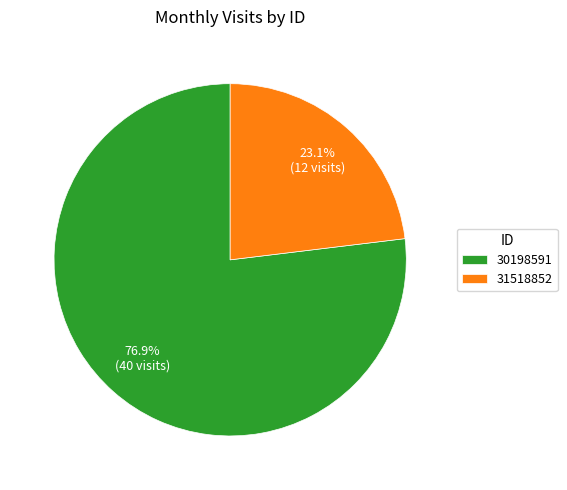

Approximately how many times larger is the value at 31518852 compared to 30198591?

0.3